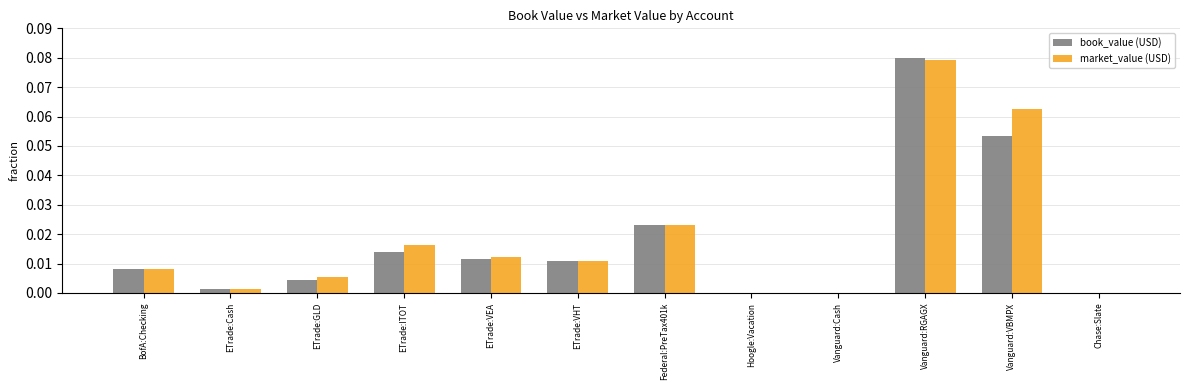

Is it true that market_value (USD) equals 0.0 at ETrade:VHT?

True